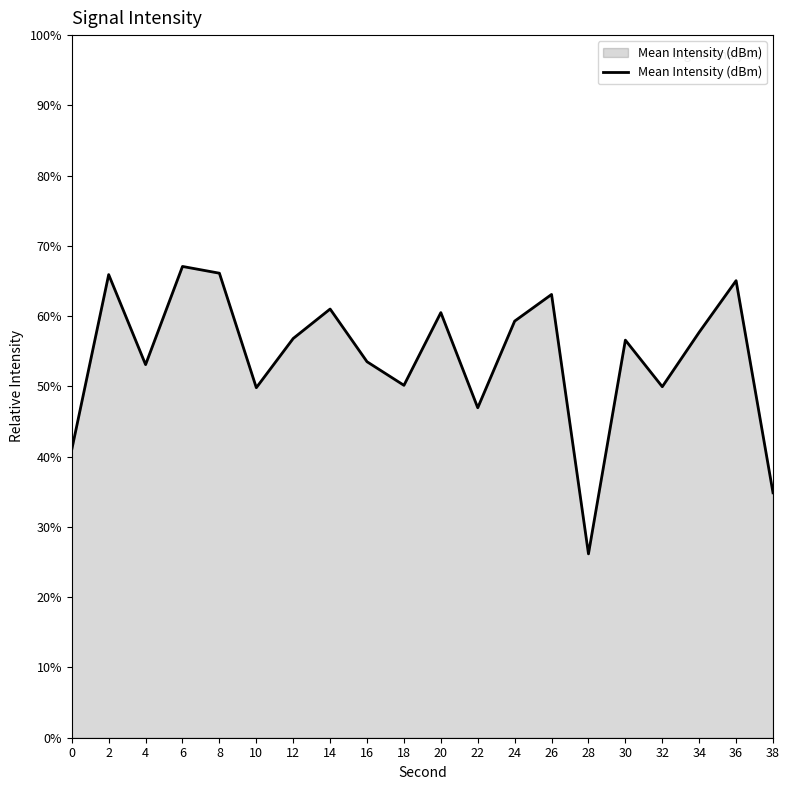

How many lines are shown in the chart?

1